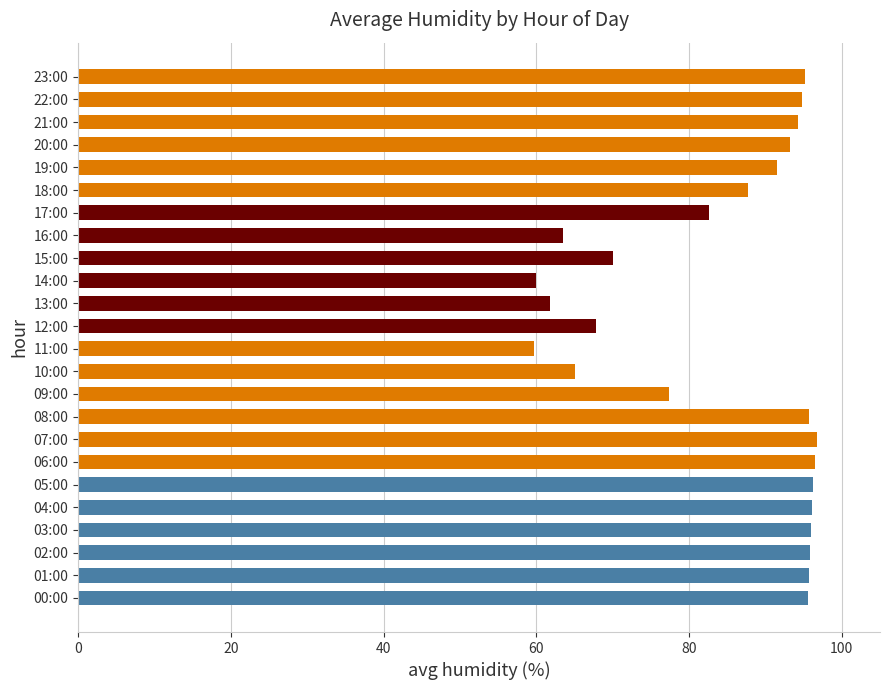

Between 11:00 and 20:00, which is larger?

20:00